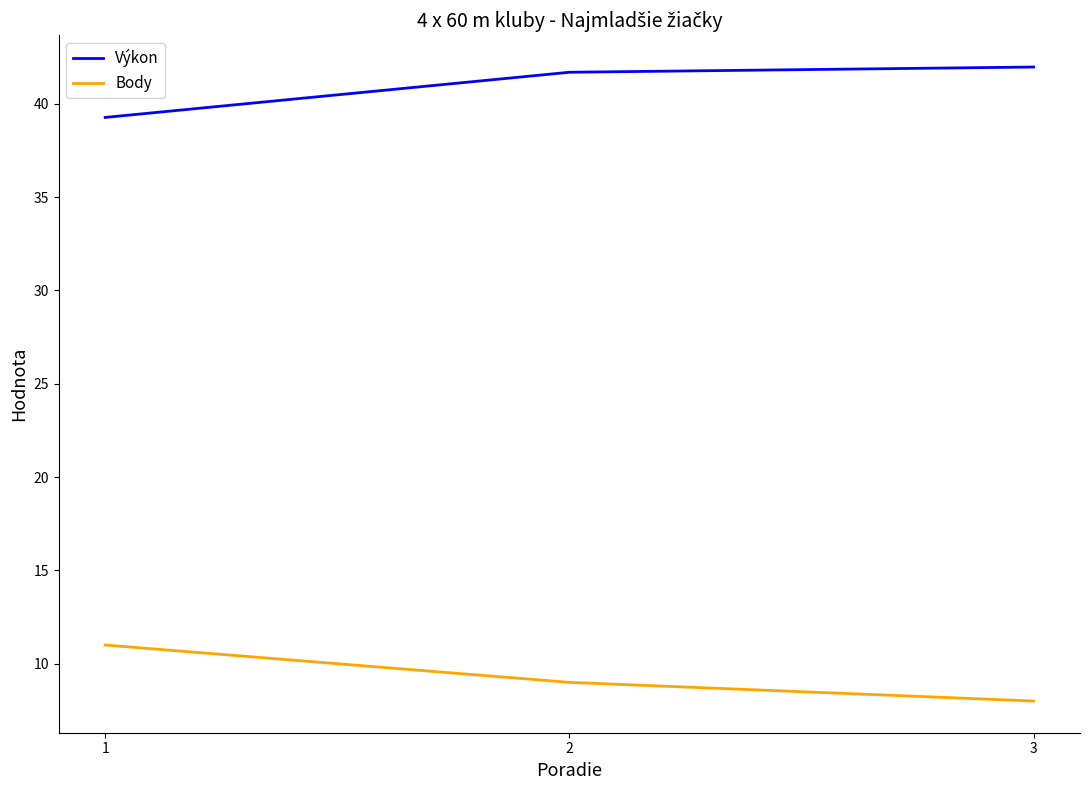

What is the minimum value for Výkon?

39.3